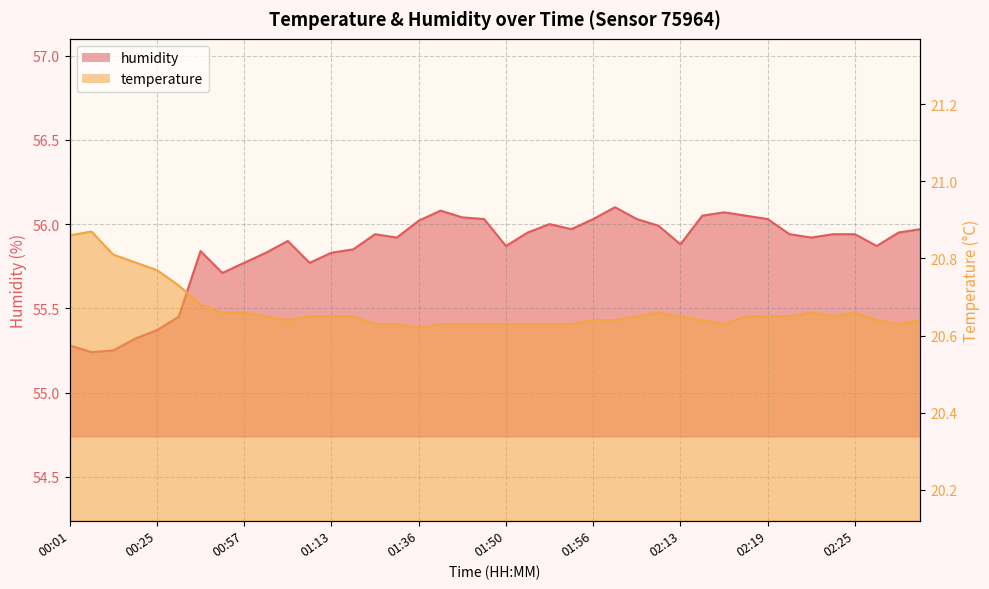

Reading right to left, extract all data points from this chart.

temperature: 02:38=20.6	02:36=20.6	02:33=20.6	02:25=20.7	02:24=20.6	02:23=20.7	02:22=20.6	02:19=20.6	02:18=20.6	02:17=20.6	02:14=20.6	02:13=20.6	02:12=20.7	02:02=20.6	02:00=20.6	01:56=20.6	01:54=20.6	01:52=20.6	01:51=20.6	01:50=20.6	01:46=20.6	01:45=20.6	01:38=20.6	01:36=20.6	01:35=20.6	01:30=20.6	01:14=20.6	01:13=20.6	01:11=20.6	01:03=20.6	01:00=20.6	00:57=20.7	00:55=20.7	00:51=20.7	00:39=20.7	00:25=20.8	00:19=20.8	00:13=20.8	00:02=20.9	00:01=20.9
humidity: 02:38=56.0	02:36=56.0	02:33=55.9	02:25=55.9	02:24=55.9	02:23=55.9	02:22=55.9	02:19=56.0	02:18=56.0	02:17=56.1	02:14=56.0	02:13=55.9	02:12=56.0	02:02=56.0	02:00=56.1	01:56=56.0	01:54=56.0	01:52=56.0	01:51=56.0	01:50=55.9	01:46=56.0	01:45=56.0	01:38=56.1	01:36=56.0	01:35=55.9	01:30=55.9	01:14=55.9	01:13=55.8	01:11=55.8	01:03=55.9	01:00=55.8	00:57=55.8	00:55=55.7	00:51=55.8	00:39=55.5	00:25=55.4	00:19=55.3	00:13=55.2	00:02=55.2	00:01=55.3